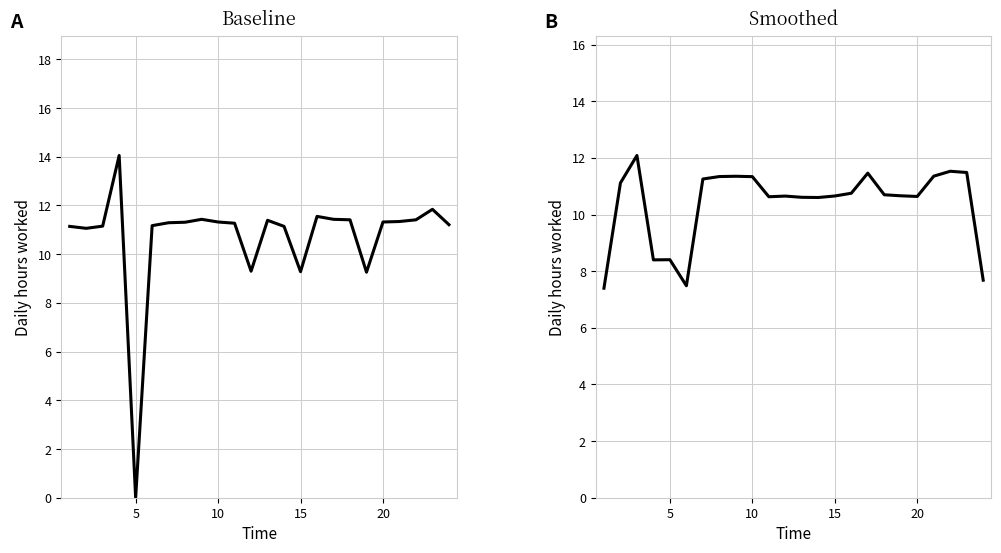

Which series has the widest spread of values?

Low (hours worked)